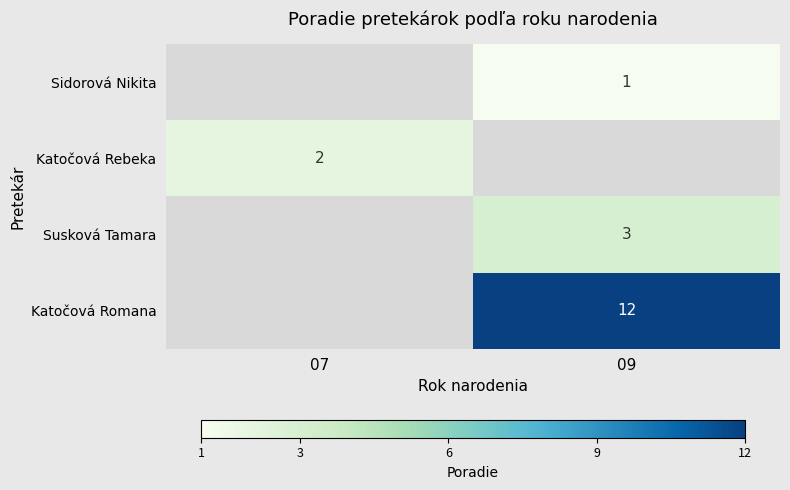

The value of Susková Tamara at 09 is 1. True or false?

False